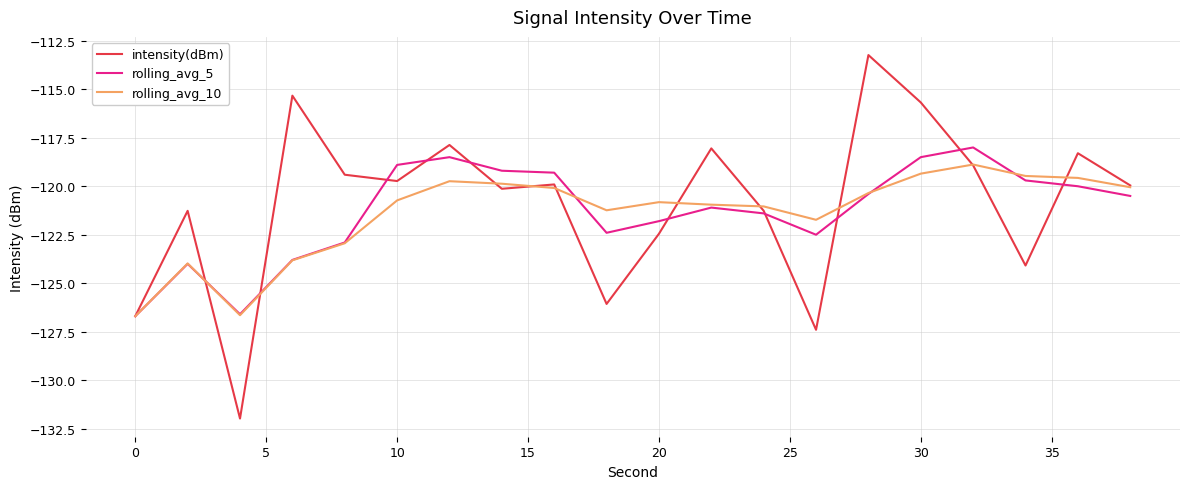

What is the maximum value shown in the chart?

-113.2